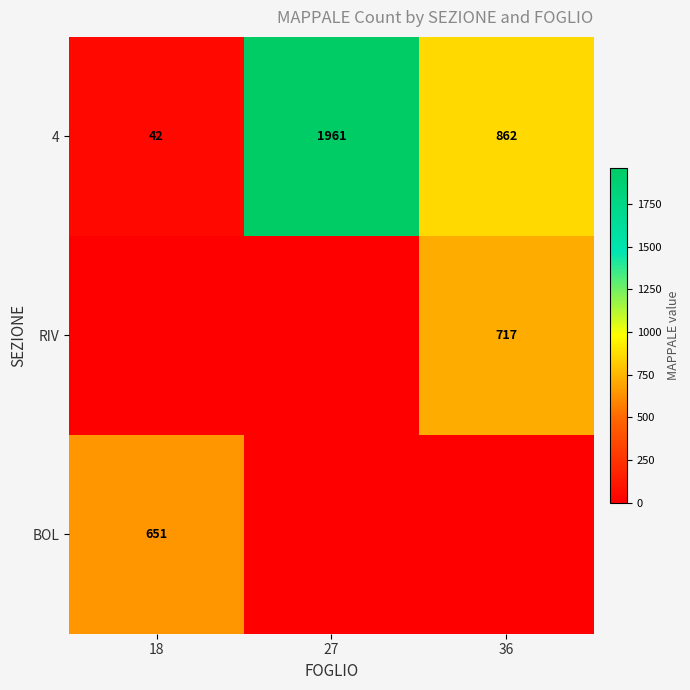

Count the 4 values in the range 42 to 1961.

3